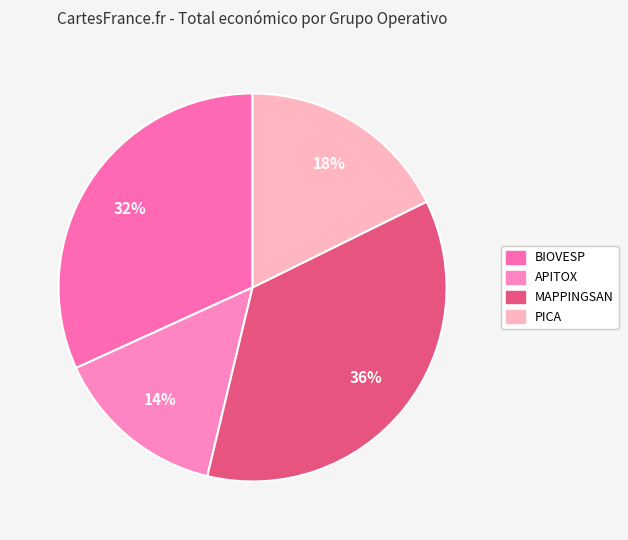

How many segments does this pie chart have?

4